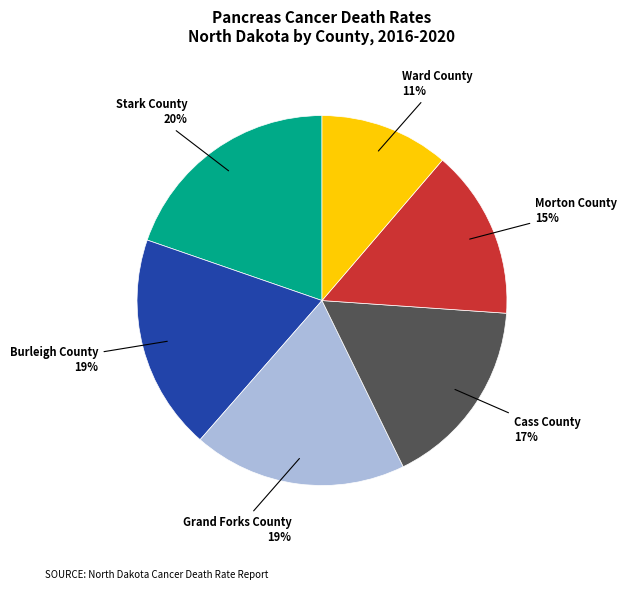

To the nearest percent, what is the average slice percentage?

17%